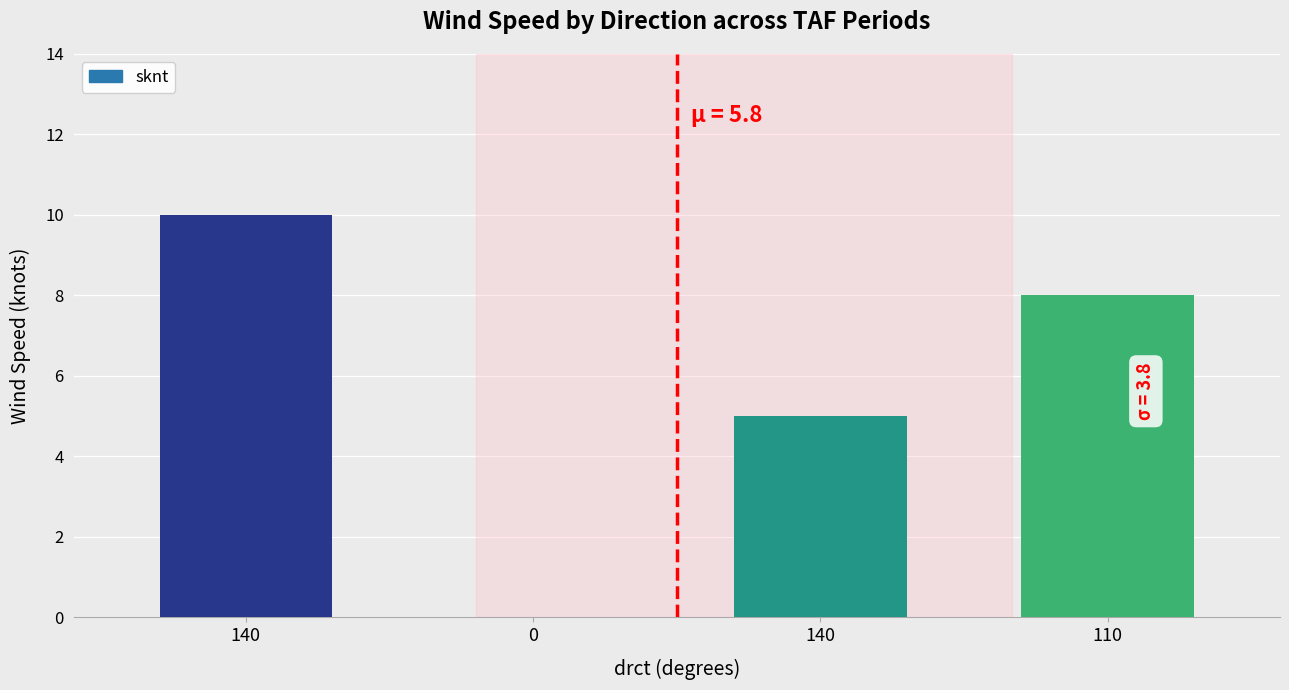

Where is the data nearest to the value 5?

140